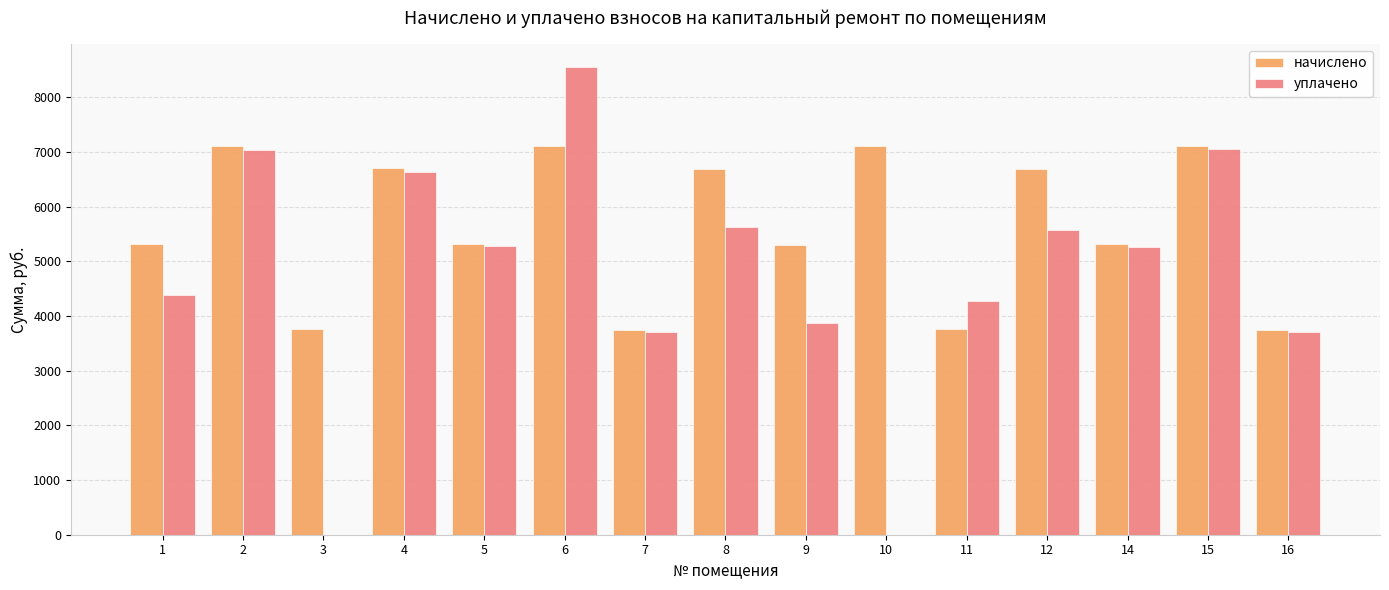

True or false: начислено has a value of 5301.4 at 9.

True